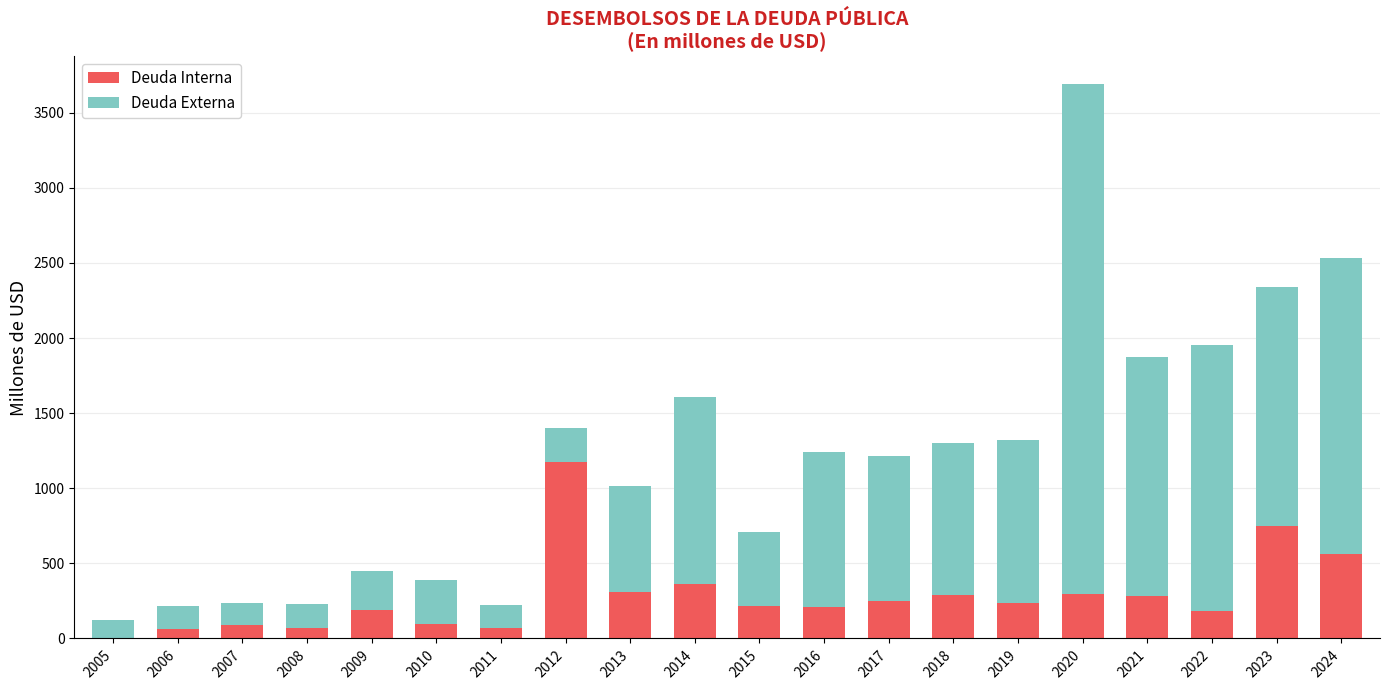

The Deuda Interna series shows 292.9 at 2020. True or false?

True